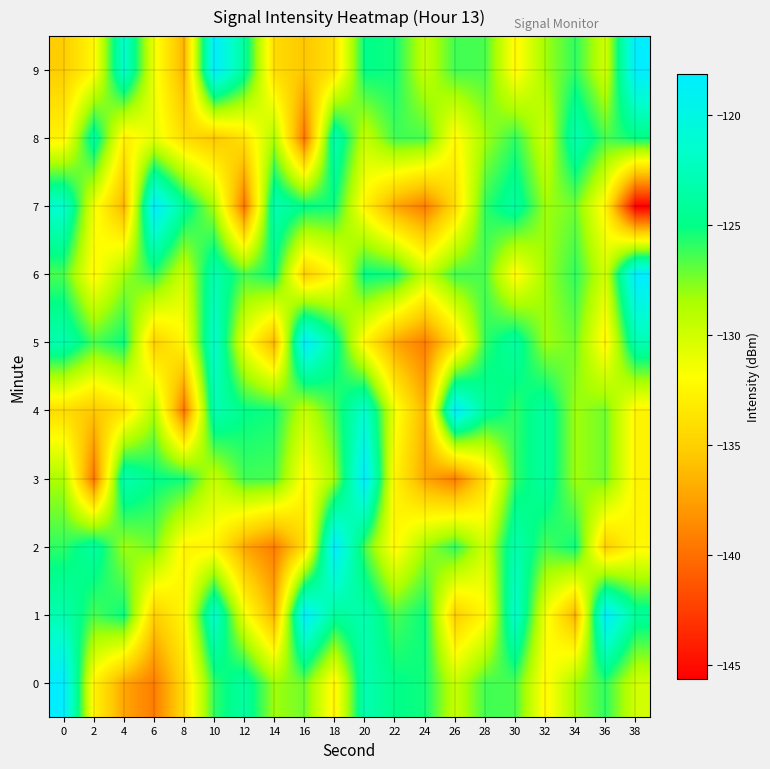

At which category is the sum across all series the highest?

20